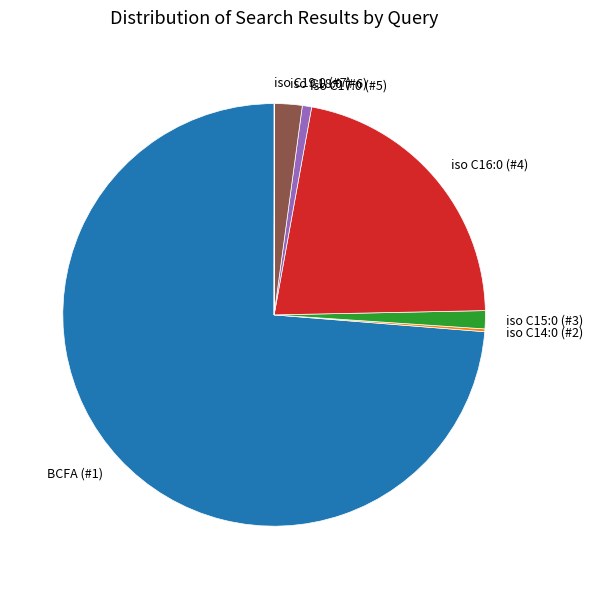

What is the largest slice in the pie chart?

BCFA (#1)